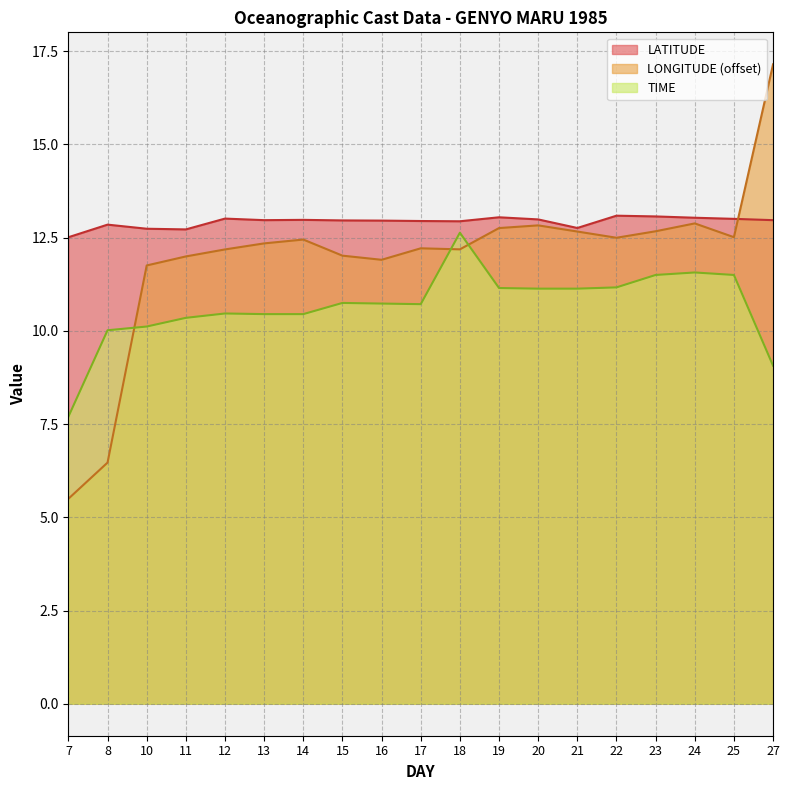

List the labels in order of LATITUDE value, largest first.

22, 23, 19, 24, 12, 25, 20, 14, 13, 27, 15, 16, 17, 18, 8, 21, 10, 11, 7